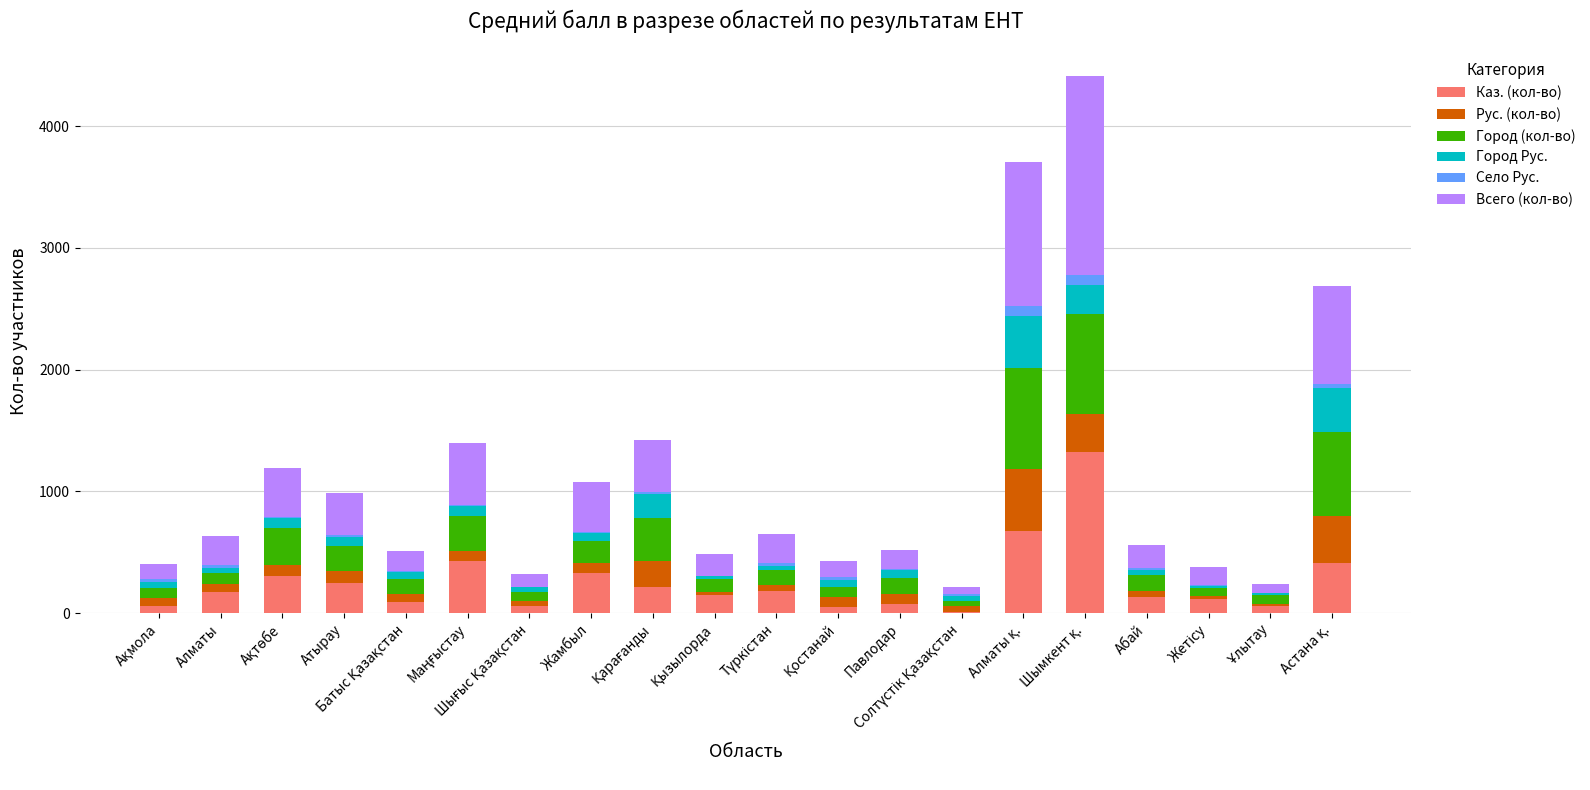

What is the highest value of the Каз. (кол-во) series?

1320